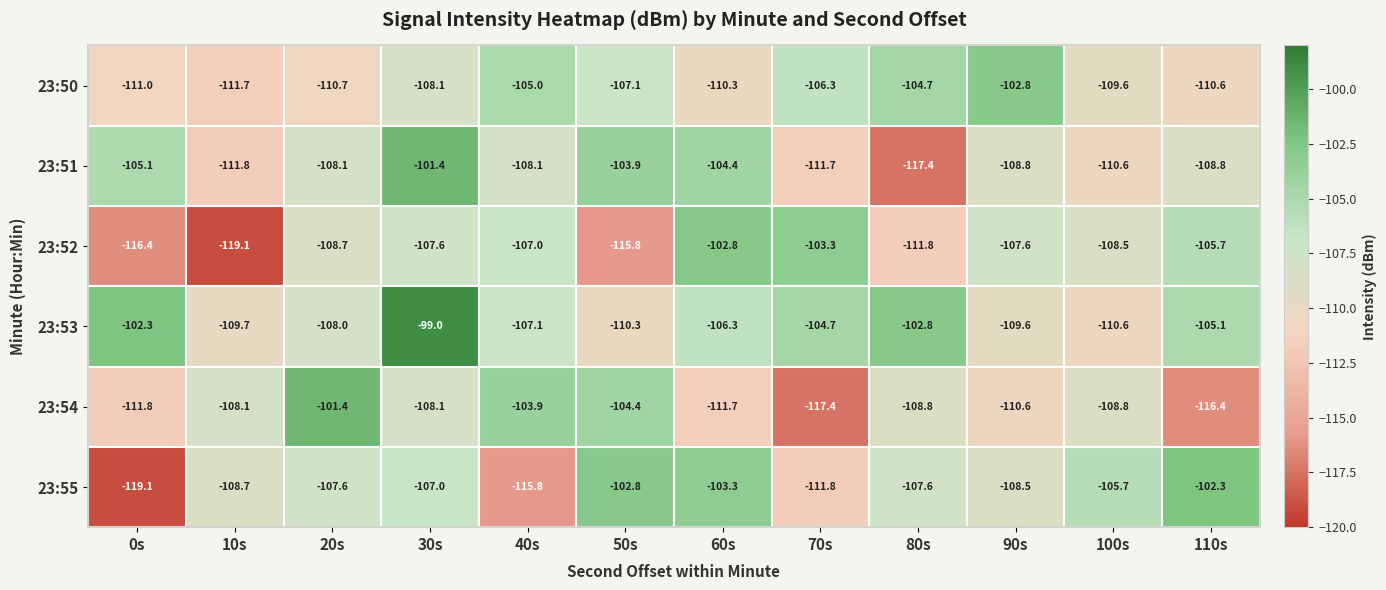

Rank the categories by 23:53 value from highest to lowest.

30s, 0s, 80s, 70s, 110s, 60s, 40s, 20s, 90s, 10s, 50s, 100s